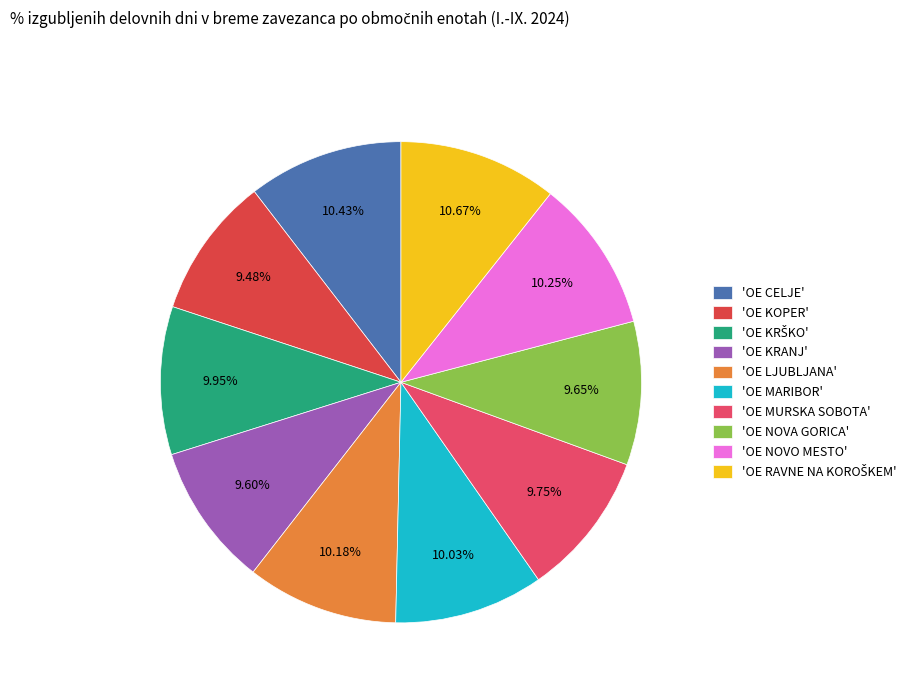

Combined, do 'OE LJUBLJANA' and 'OE KOPER' account for over 50%?

No